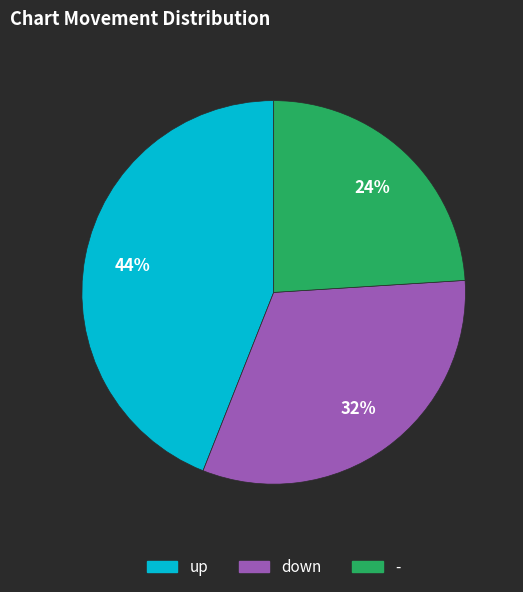

What percentage is the - slice, to the nearest percent?

24%